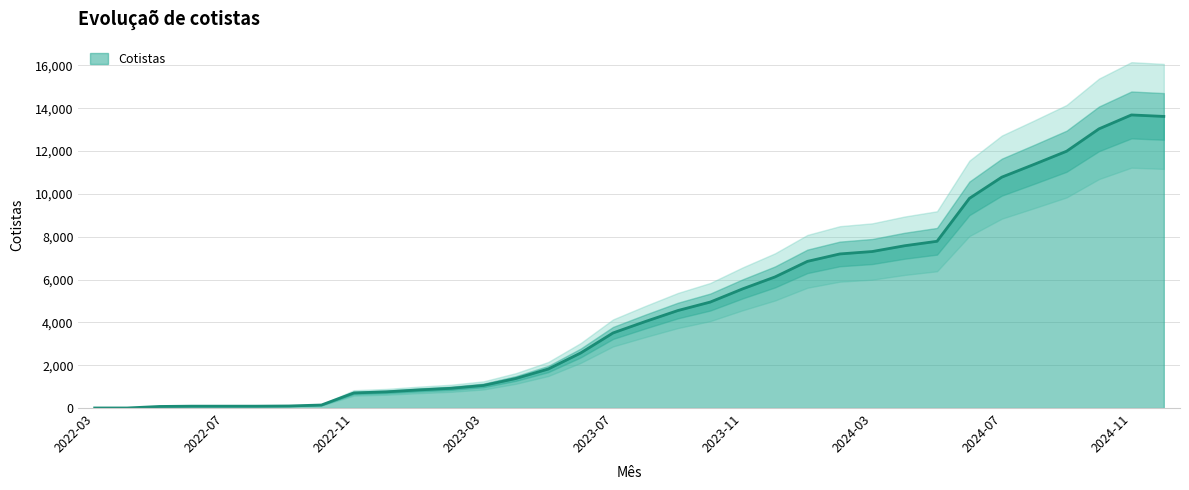

How many lines are shown in the chart?

1